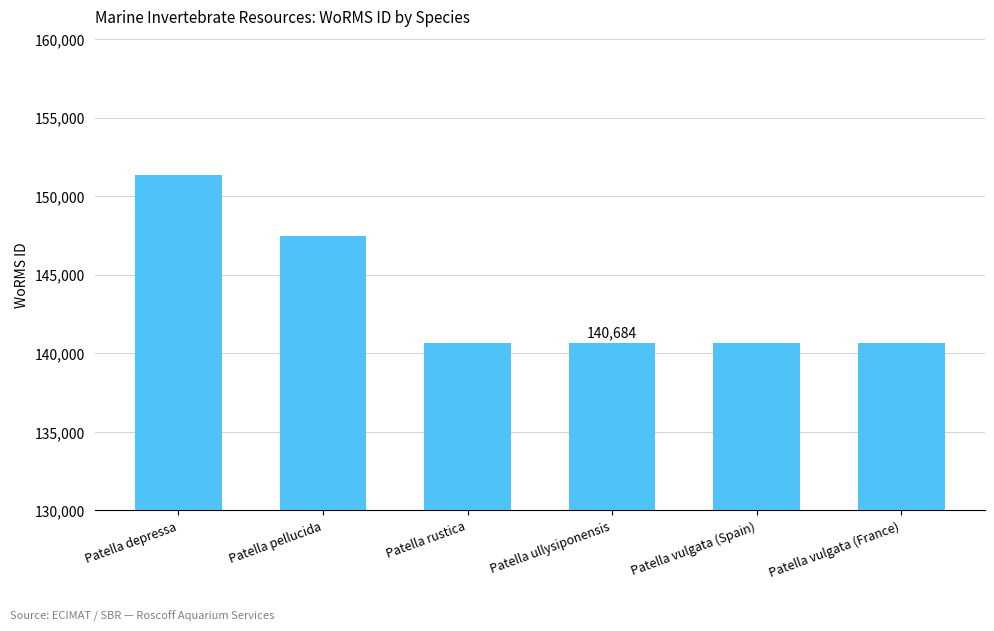

What is the smallest value displayed?

140683